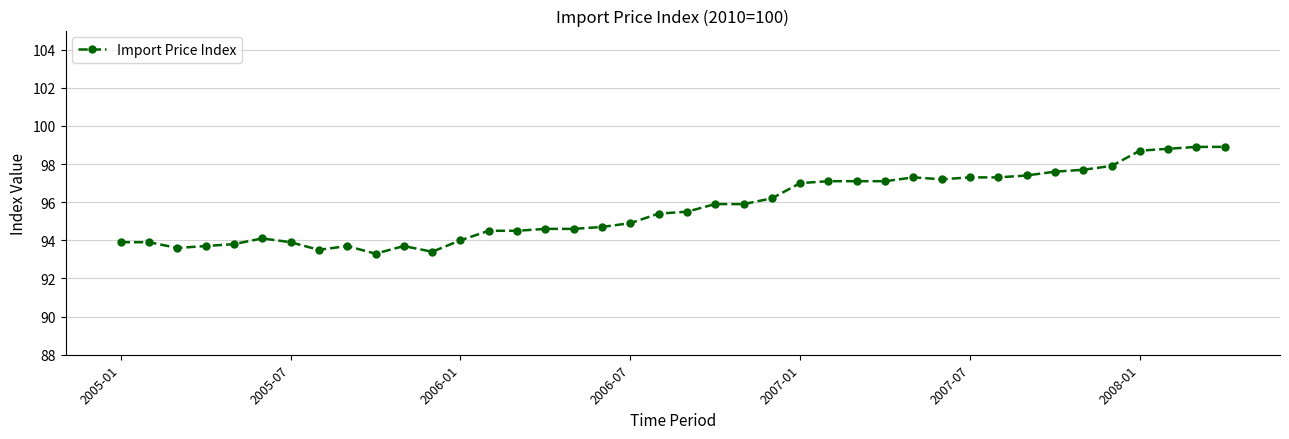

What is the greatest value displayed?

98.9